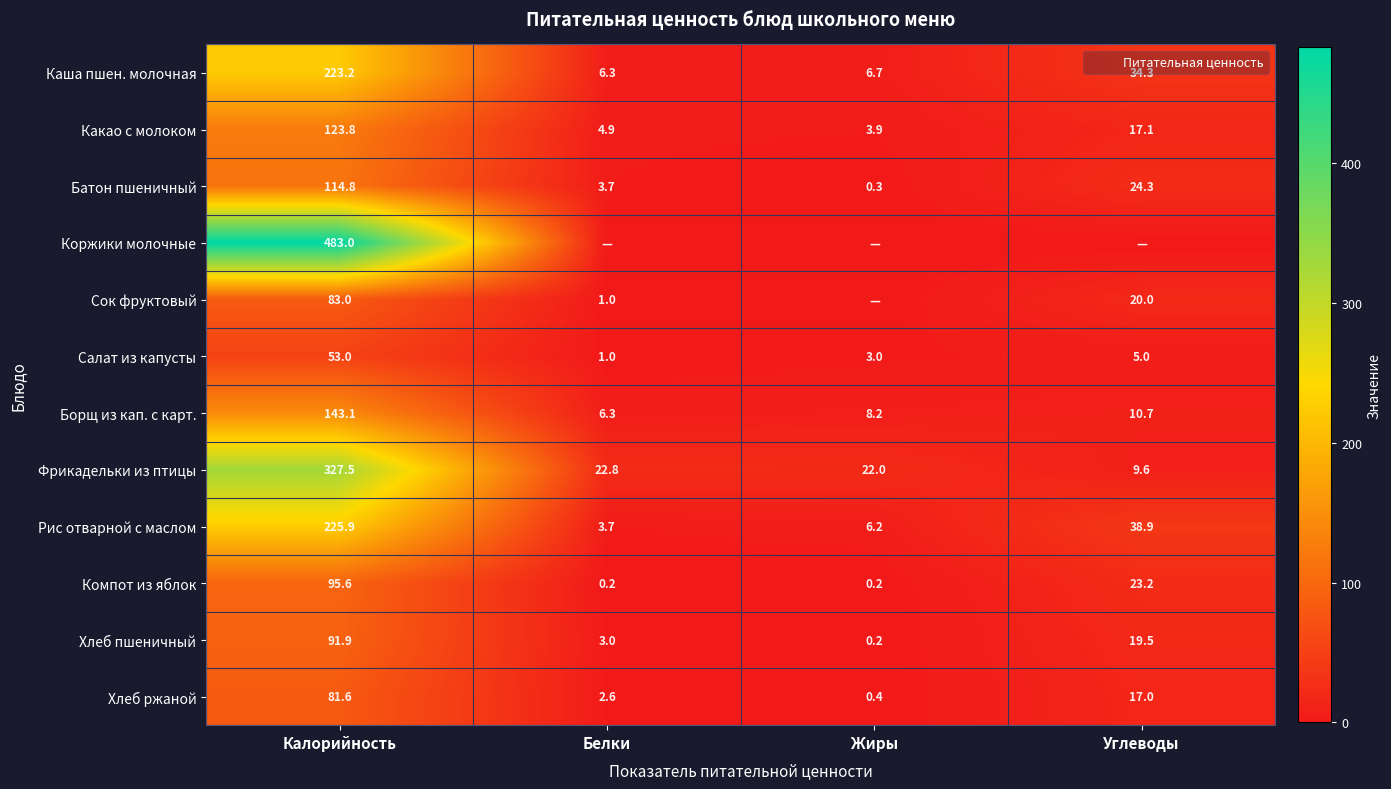

Rank the categories by Компот из яблок value from highest to lowest.

Калорийность, Углеводы, Белки, Жиры